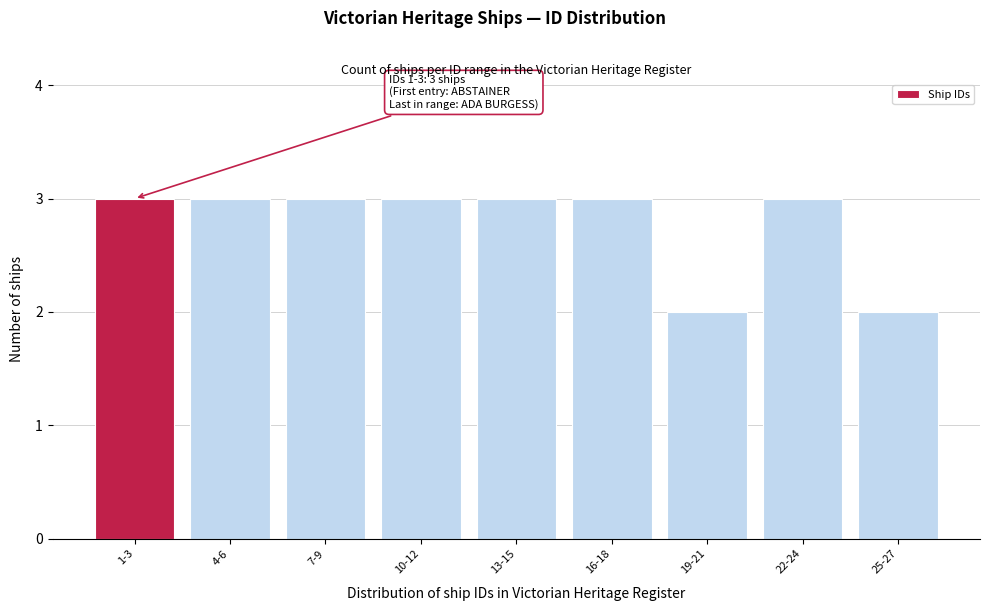

Reading left to right, extract all data points from this chart.

3	3	3	3	3	3	2	3	2